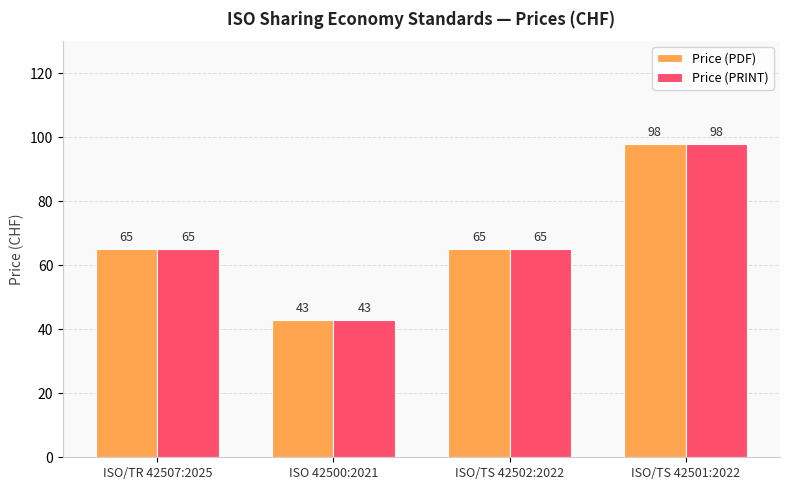

How many bars are there in total?

8